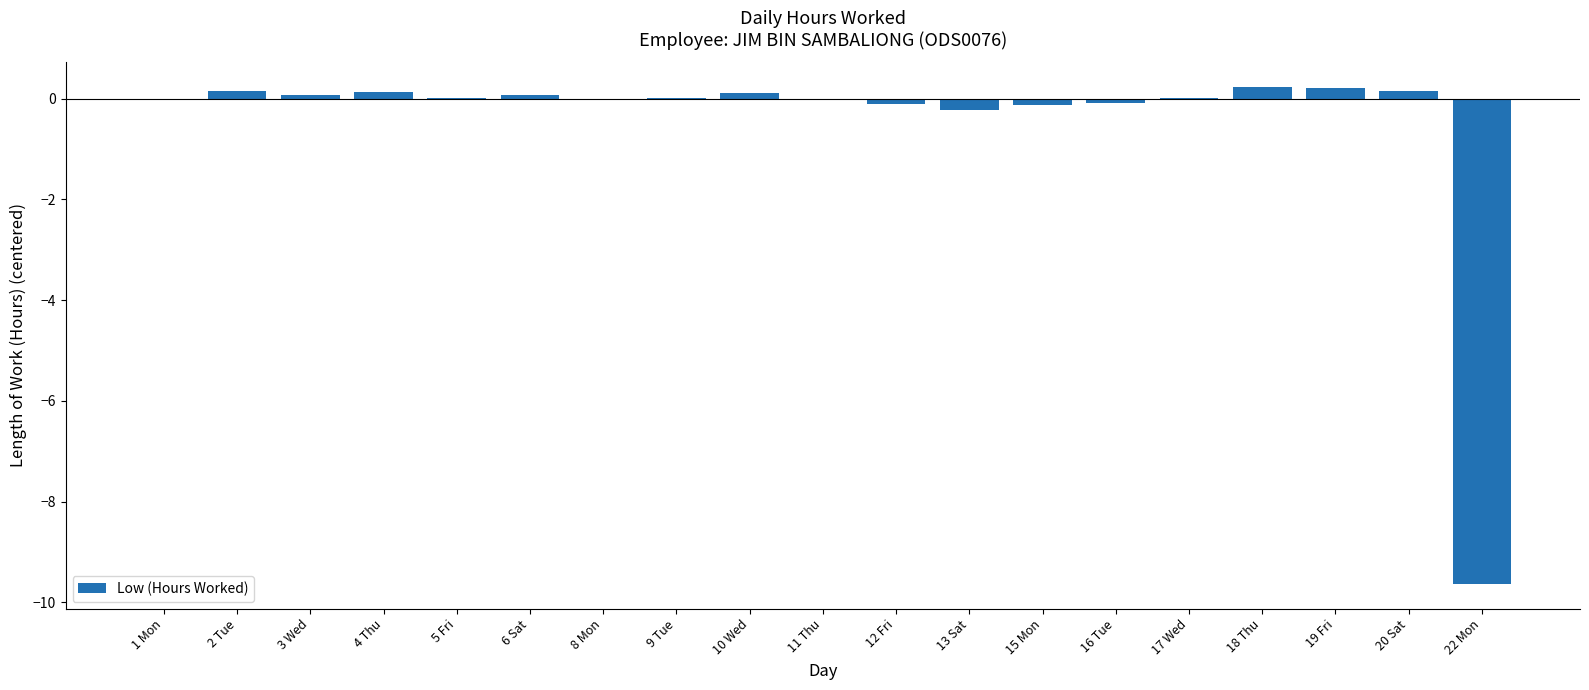

True or false: the data shows 0.1 at 4 Thu.

True